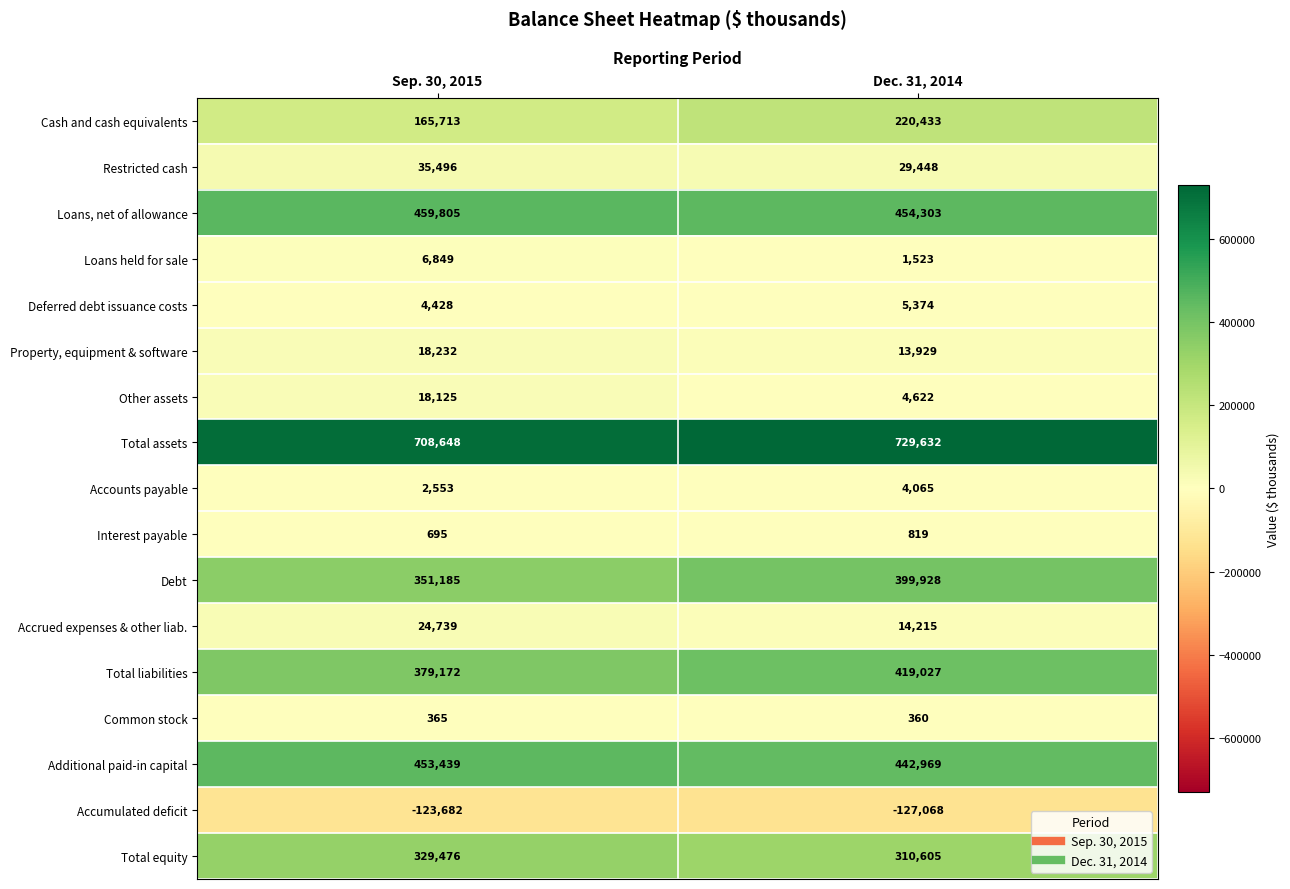

At Dec. 31, 2014, list the series in order from smallest to largest.

Accumulated deficit, Common stock, Interest payable, Loans held for sale, Accounts payable, Other assets, Deferred debt issuance costs, Property, equipment & software, Accrued expenses & other liab., Restricted cash, Cash and cash equivalents, Total equity, Debt, Total liabilities, Additional paid-in capital, Loans, net of allowance, Total assets